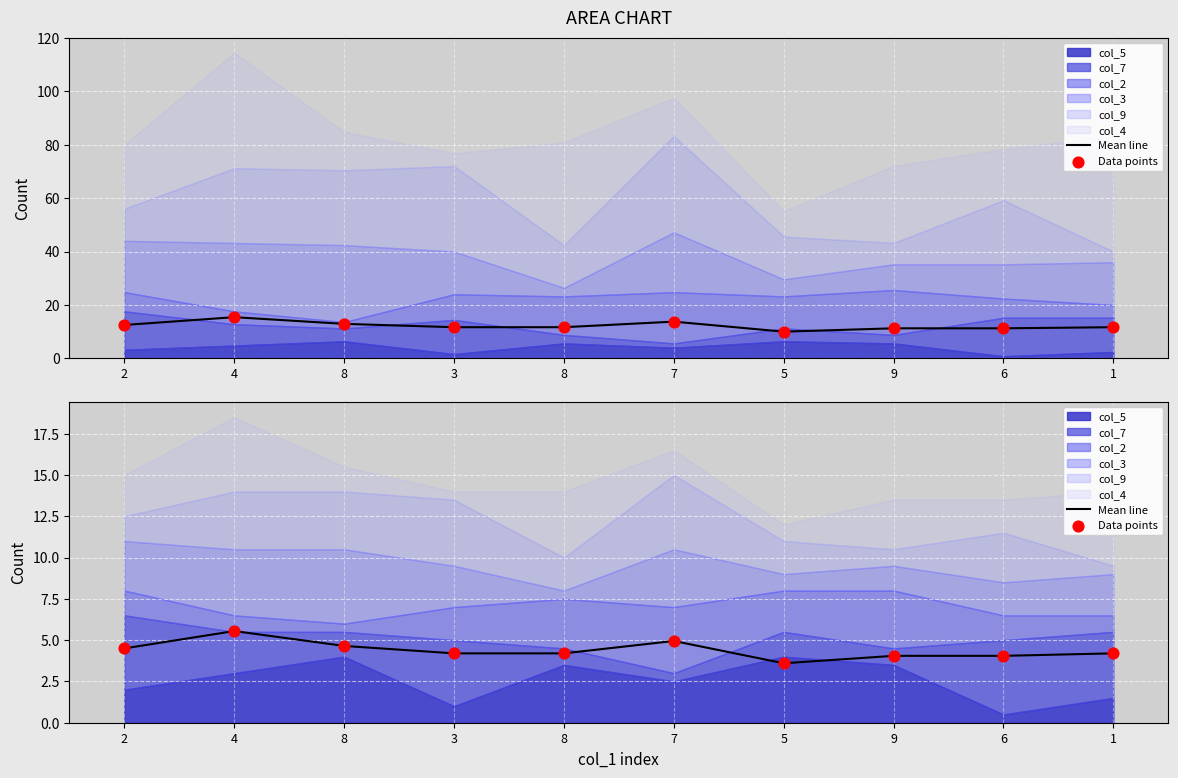

At which category is the sum across all series the highest?

4